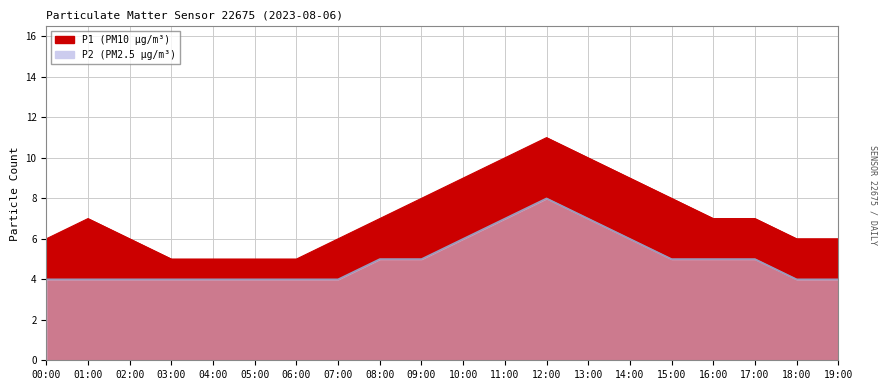

Does the chart display data point markers on the line(s)?

No